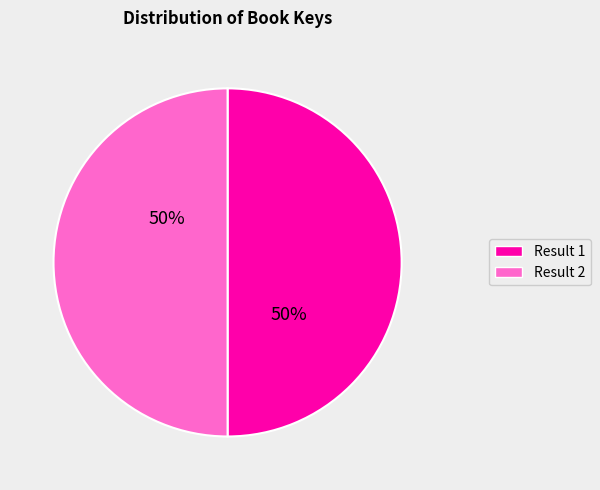

To the nearest percent, what is the average slice percentage?

50%